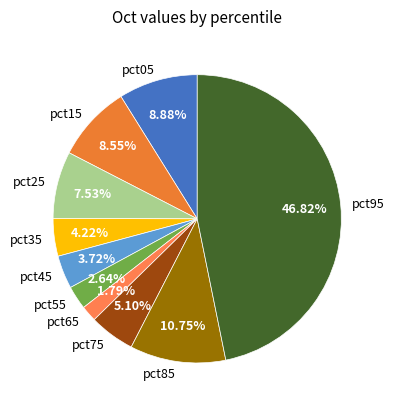

Does pct45 account for over 50% of the chart?

No